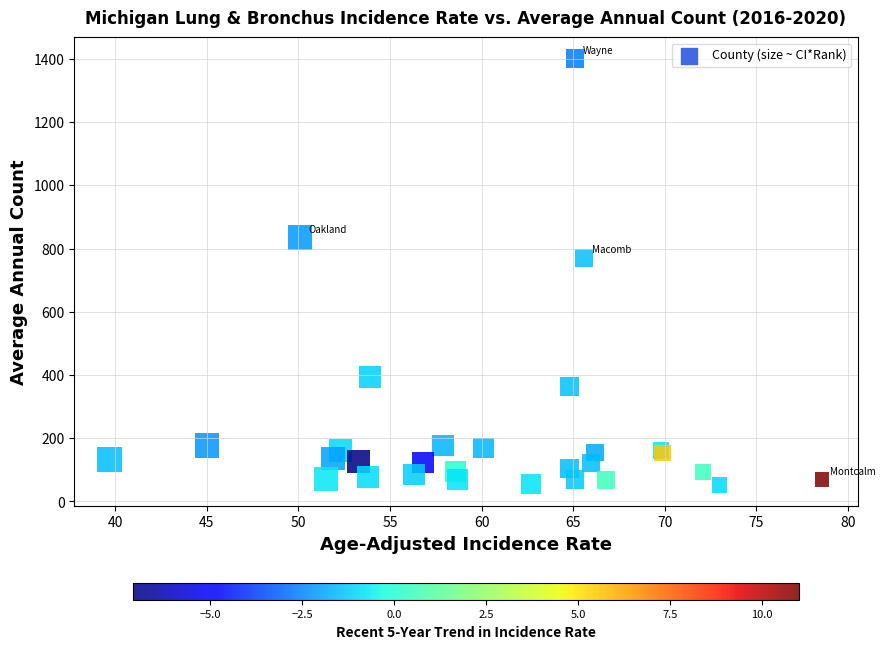

What Y value in the scatter plot is closest to 727?

769